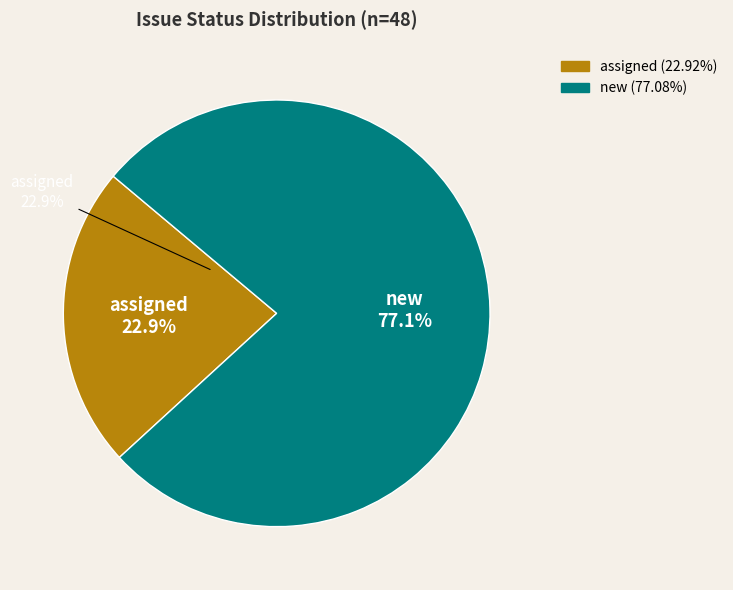

How much of the chart is everything except assigned?

77.1%